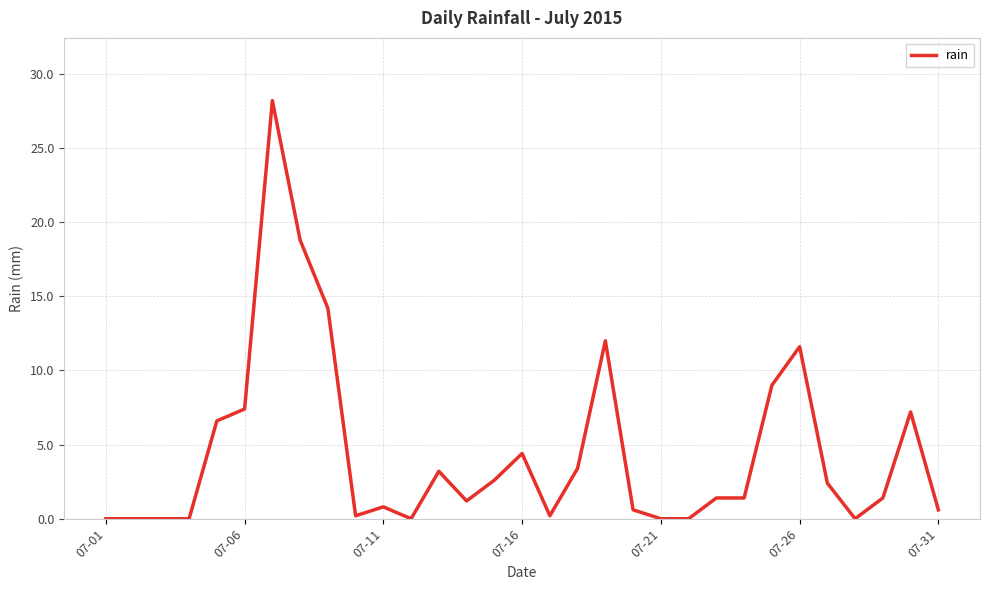

What is the greatest value displayed?

28.2